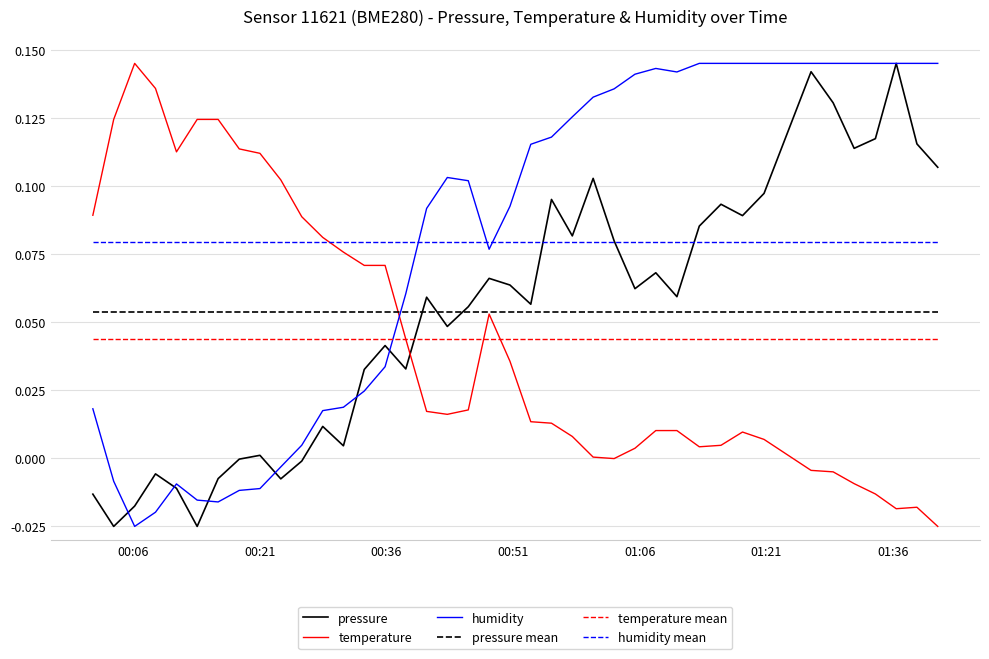

How many lines are shown in the chart?

6